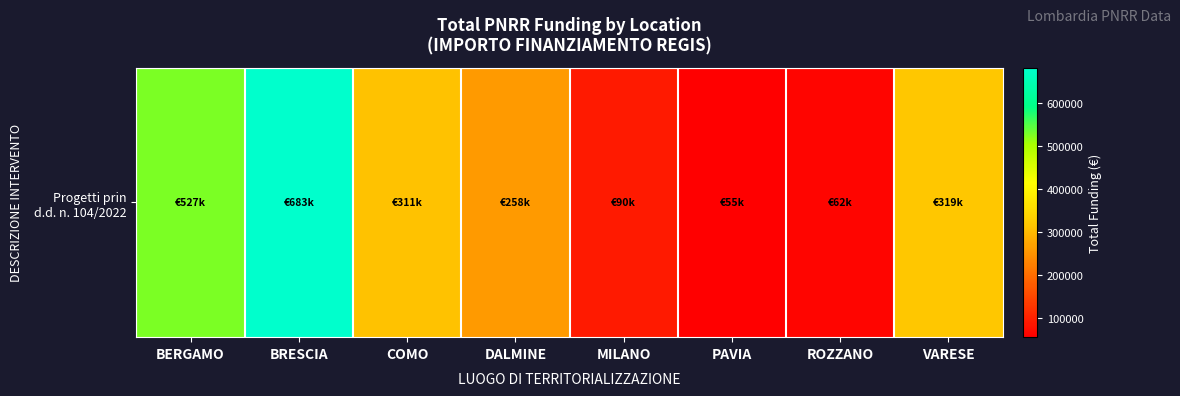

Reading left to right, what are all the values shown in this chart?

527175.5	682502.5	311137.0	258386.7	90268.6	54577.6	62062.4	319070.1